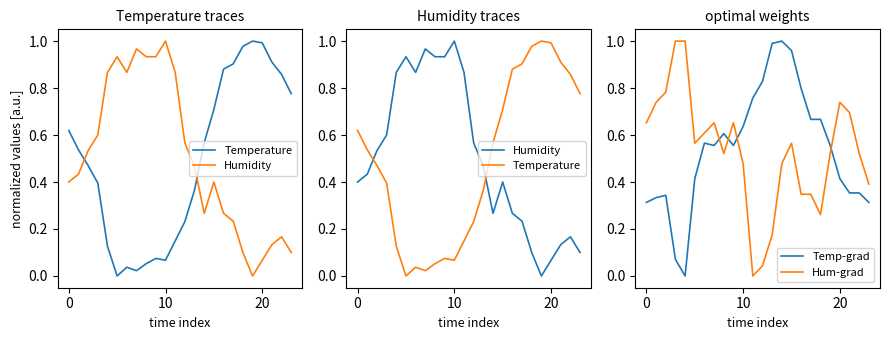

Is it true that Temperature equals 1.0 at 19?

True